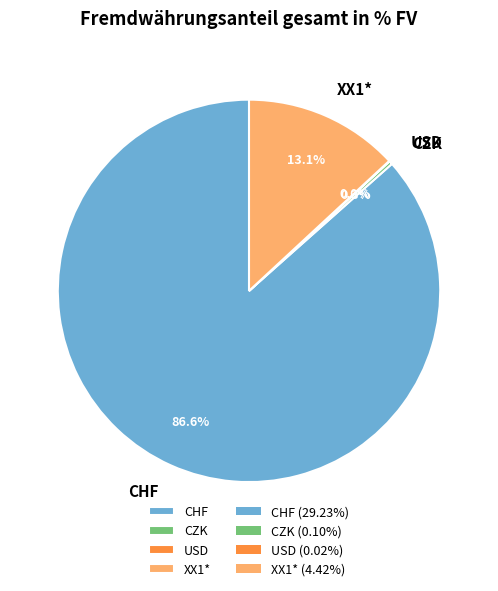

How much of the chart is everything except CHF?

13.4%